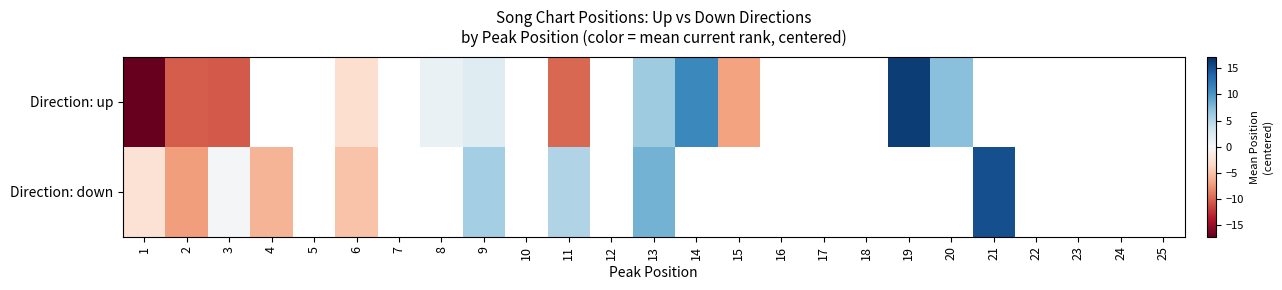

What is the lowest value of the Direction: down series?

-7.2